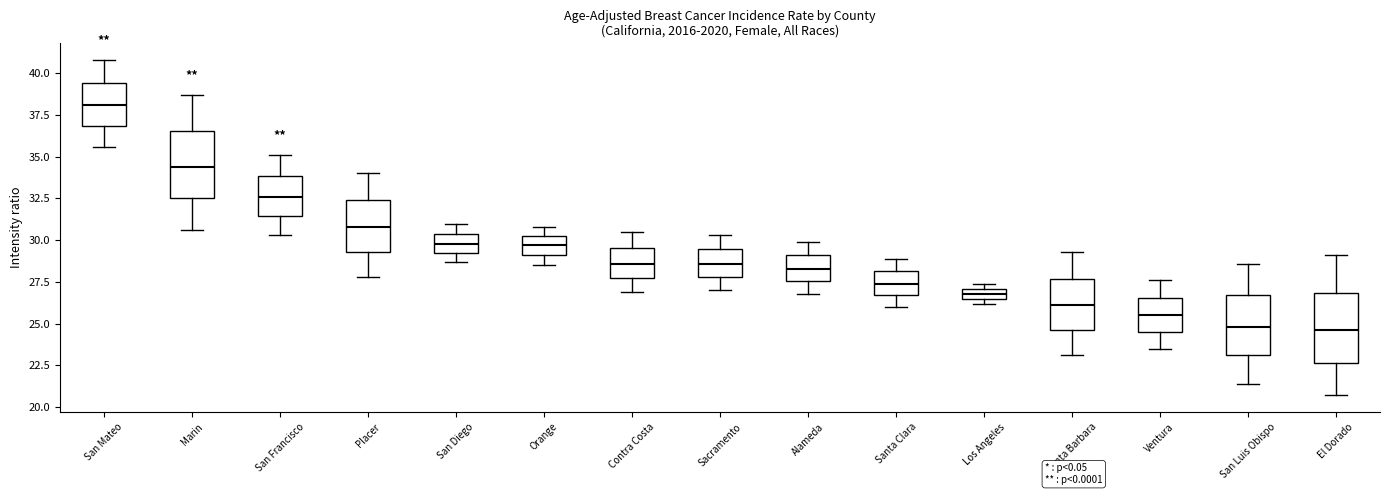

Where is the upper edge of the box for Santa Clara on the y-axis? The values are not printed on the chart, so give them approximately, as read against the axis.

28.0